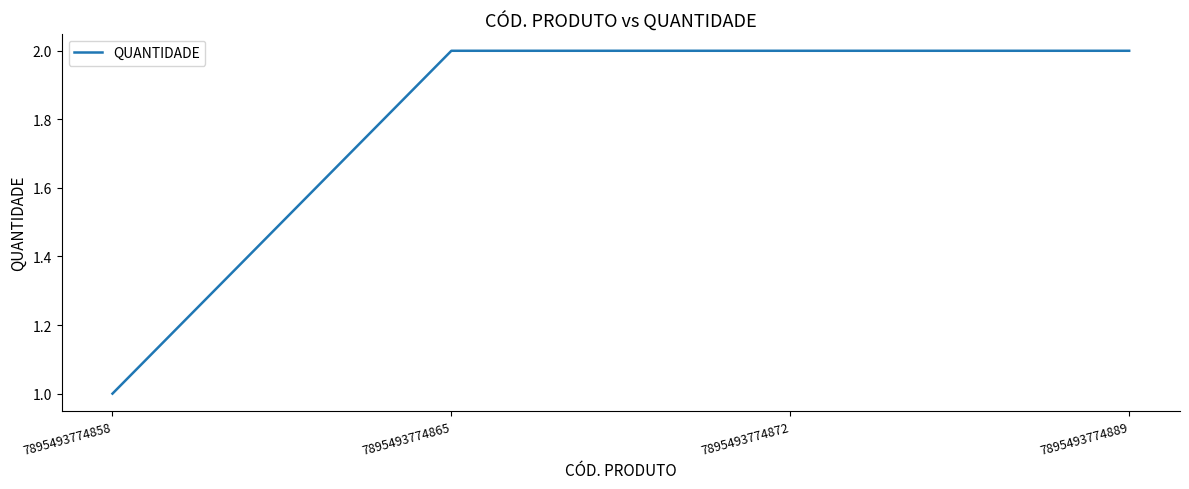

Where is the data nearest to the value 1?

7895493774858